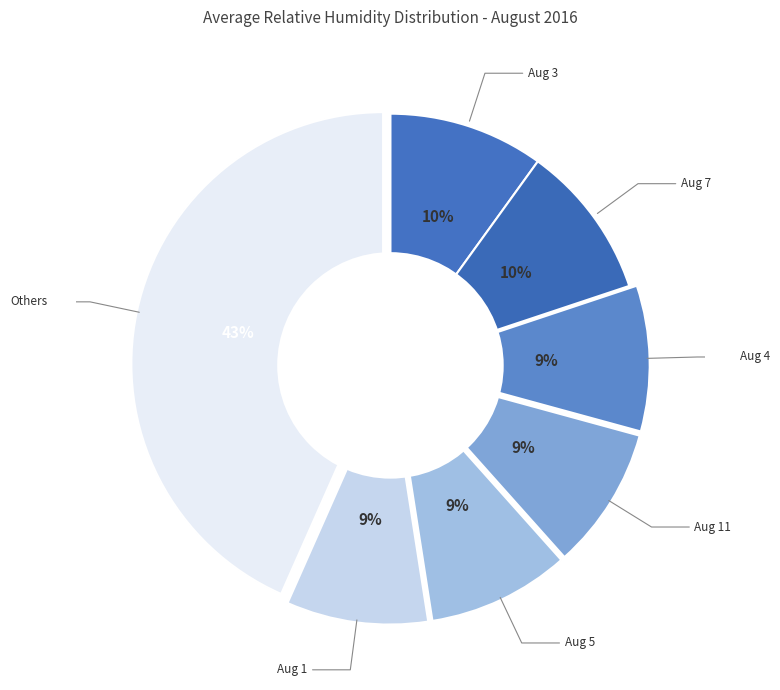

To the nearest percent, what portion does Aug 5 represent?

9%